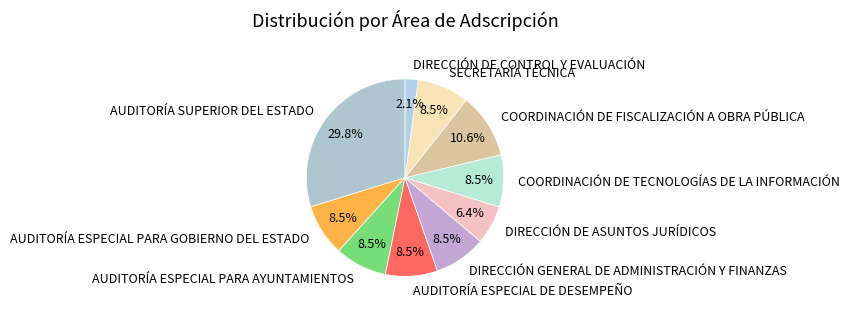

To the nearest percent, what is the combined percentage of COORDINACIÓN DE TECNOLOGÍAS DE LA INFORMACIÓN and DIRECCIÓN DE ASUNTOS JURÍDICOS?

15%